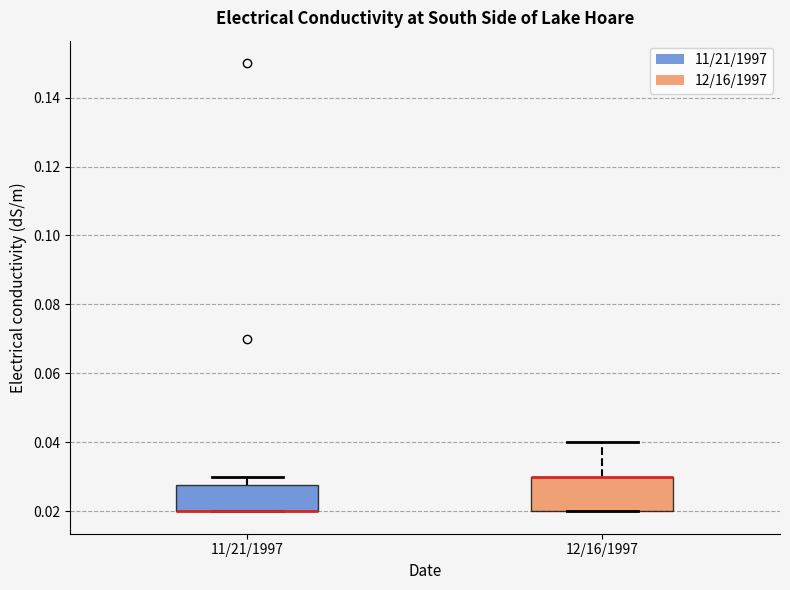

Reading left to right, transcribe this box plot: for each box, give where its median line is, the range the box spans, and where its two whiskers end, as read against the y-axis. The values are not printed on the chart, so give them approximately, as read against the axis.

11/21/1997: median 0.020 (drawn on the box's lower edge), box 0.020 to 0.028, whiskers 0.020 to 0.030
12/16/1997: median 0.030 (drawn on the box's upper edge), box 0.020 to 0.030, whiskers 0.020 to 0.040